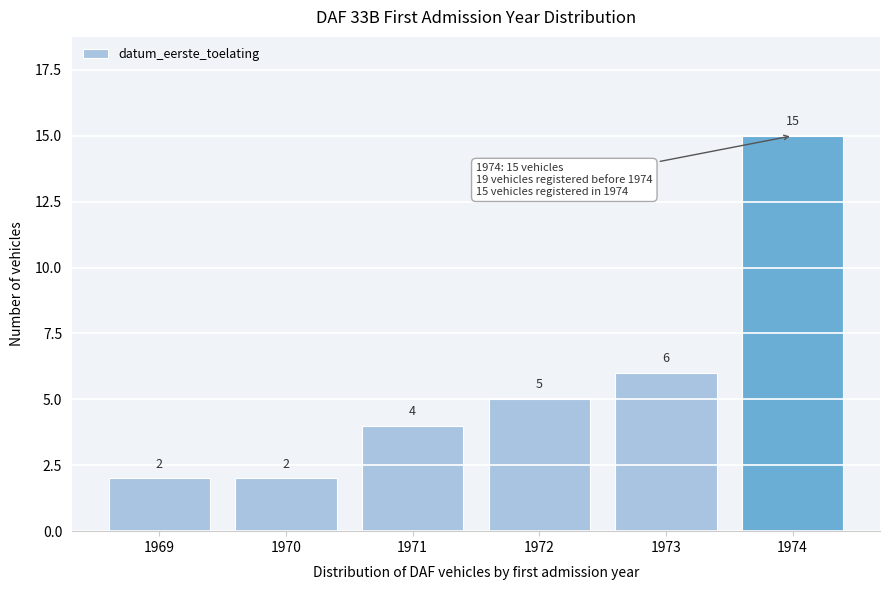

Reading left to right, list all the values displayed in this chart.

1969=2	1970=2	1971=4	1972=5	1973=6	1974=15